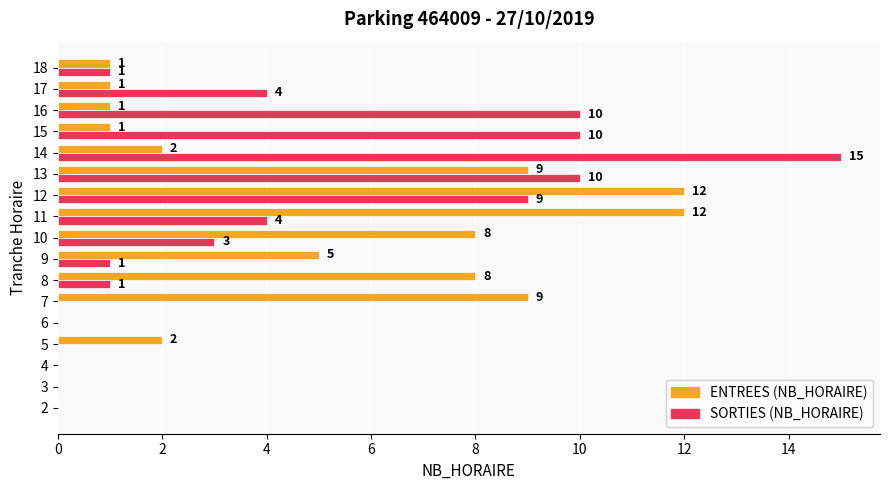

What is the greatest value displayed?

15